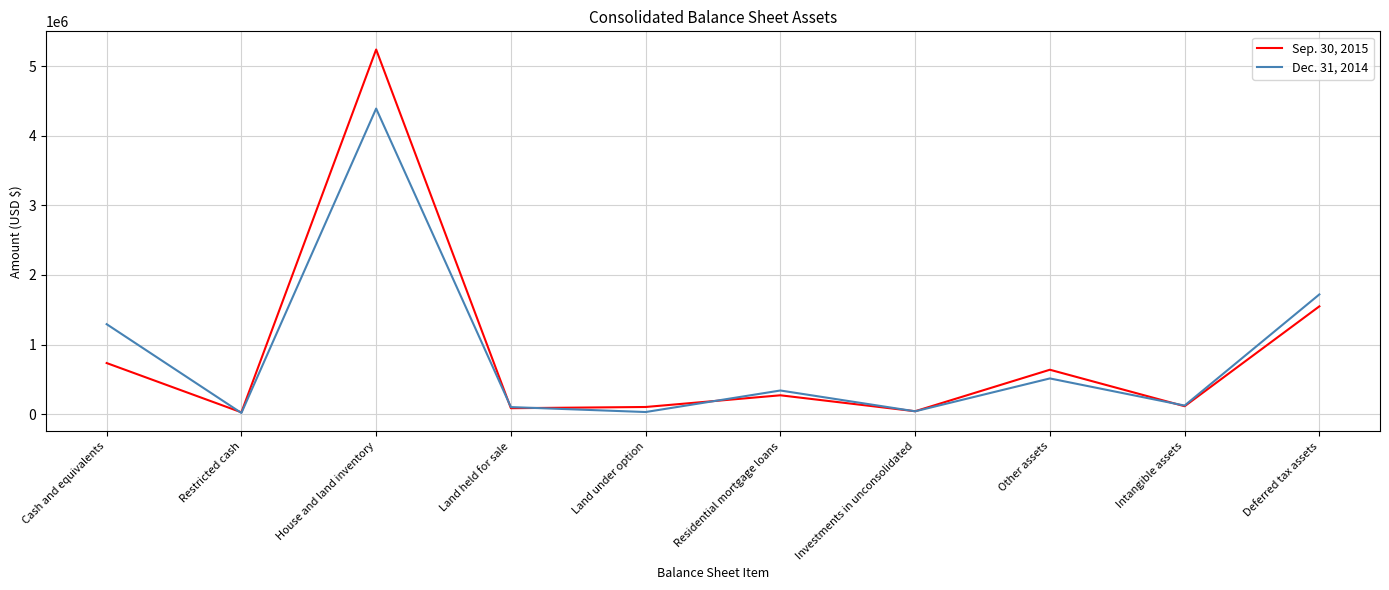

What are all the series names shown in the legend?

Sep. 30, 2015, Dec. 31, 2014